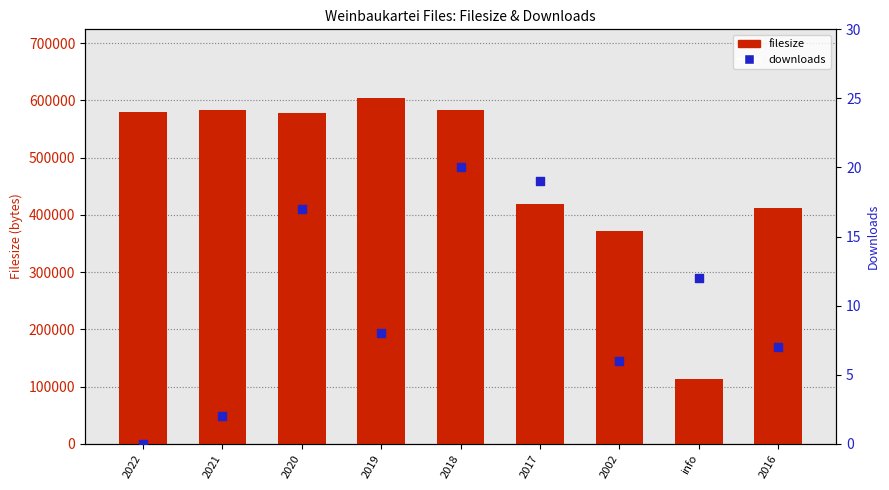

What are all the series names shown in the legend?

filesize, downloads